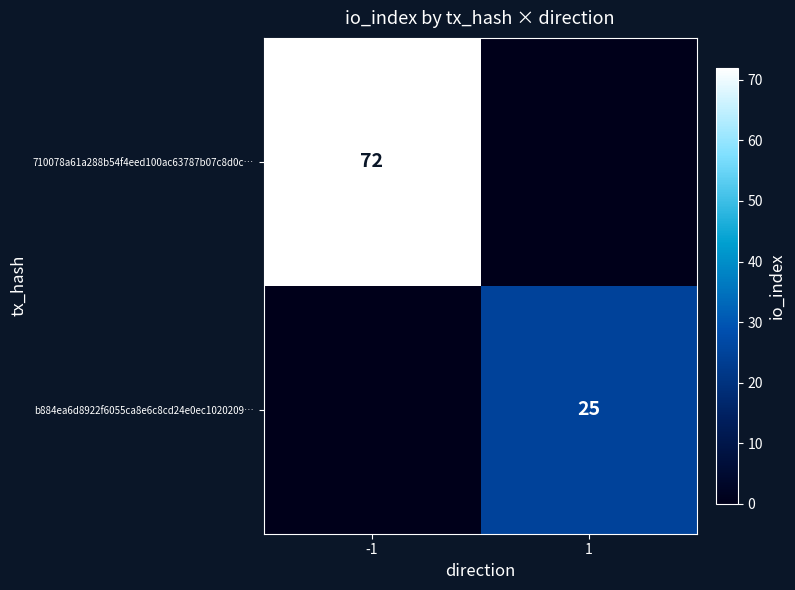

The 710078a61a288b54f4eed100ac63787b07c8d0c… series shows 128 at -1. True or false?

False